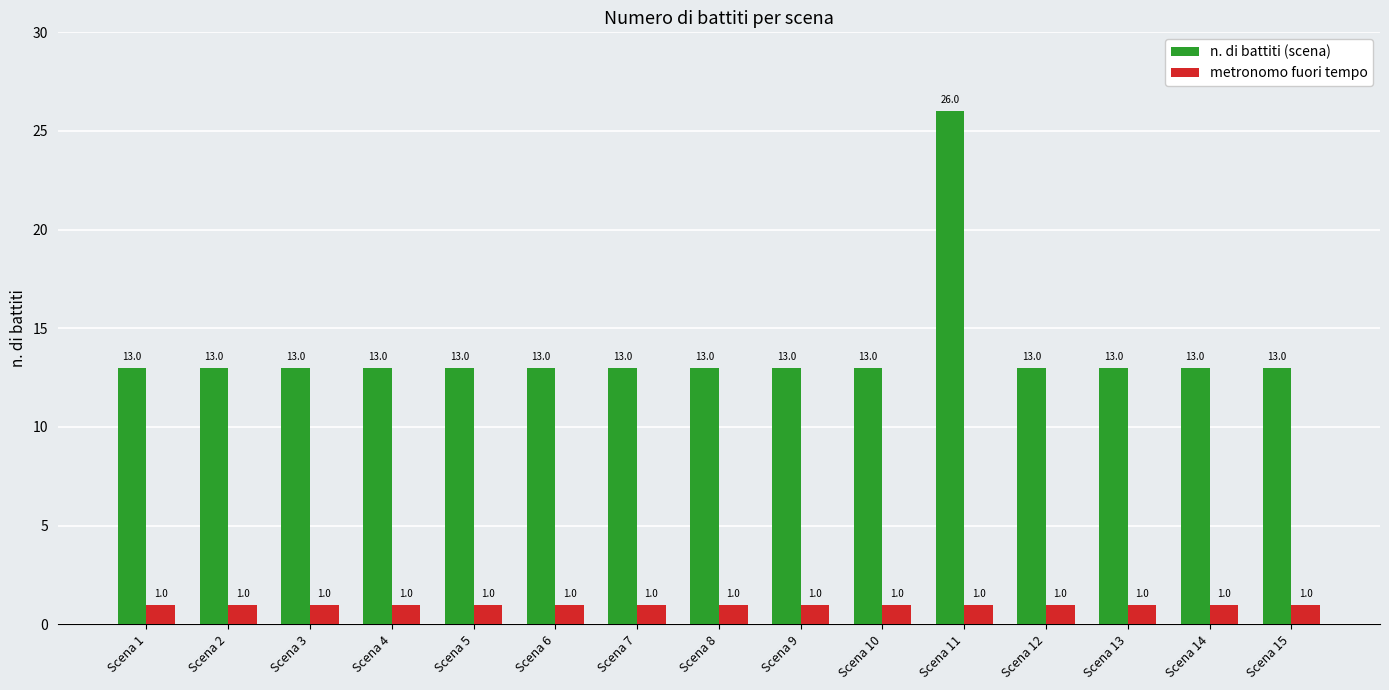

What is the approximate value of n. di battiti (scena) at Scena 3, to the nearest 10?

10